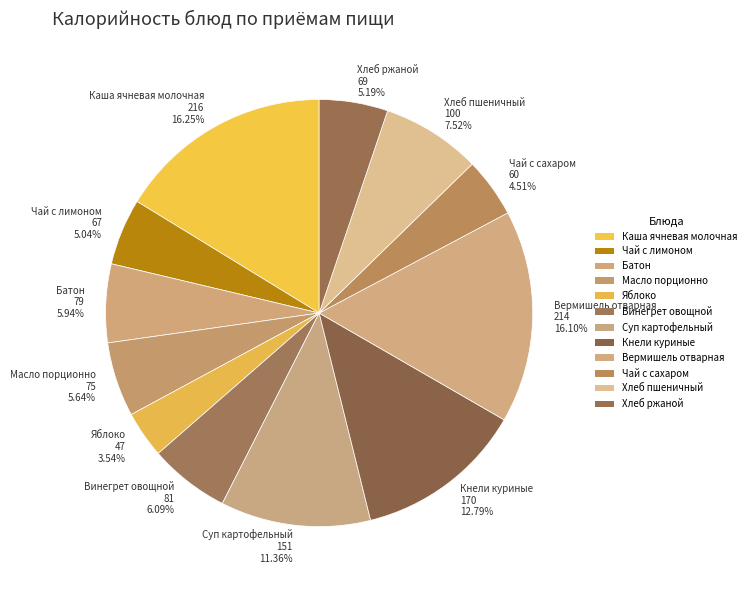

Between Хлеб ржаной and Батон, which is larger?

Батон